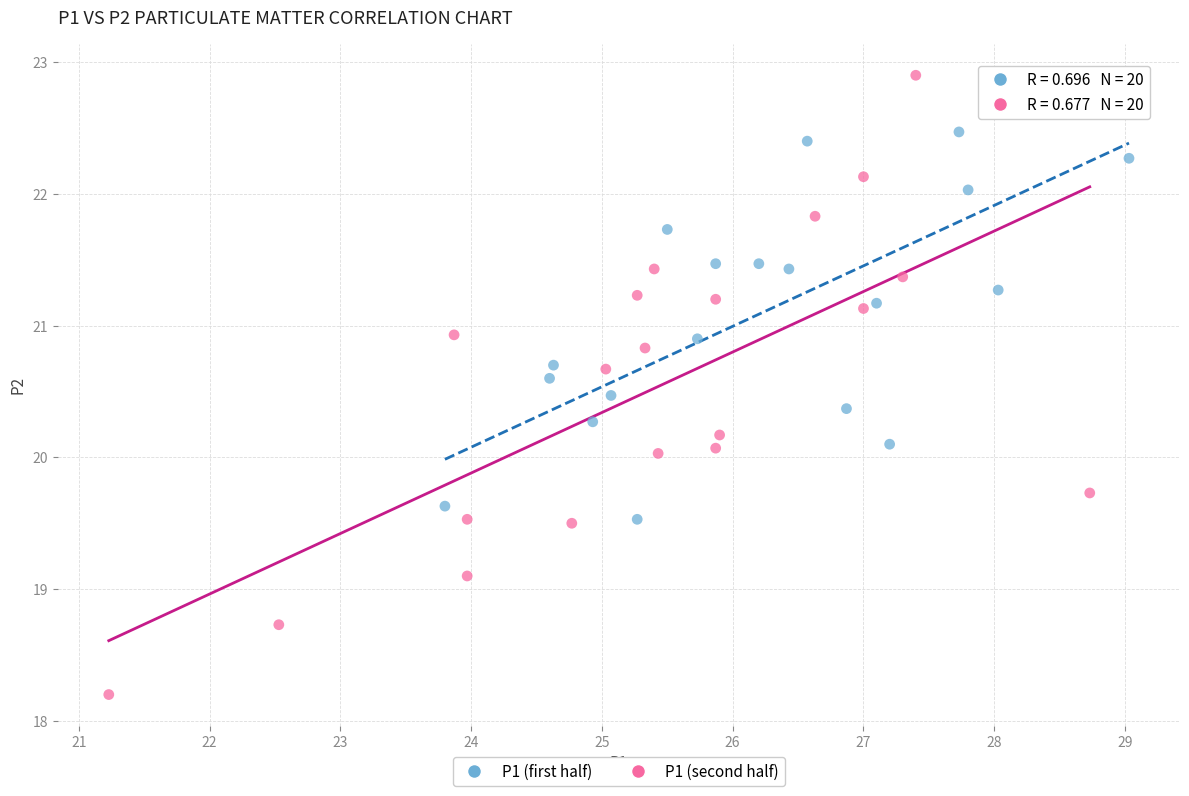

Which series has the widest spread of Y values?

P1 (second half)